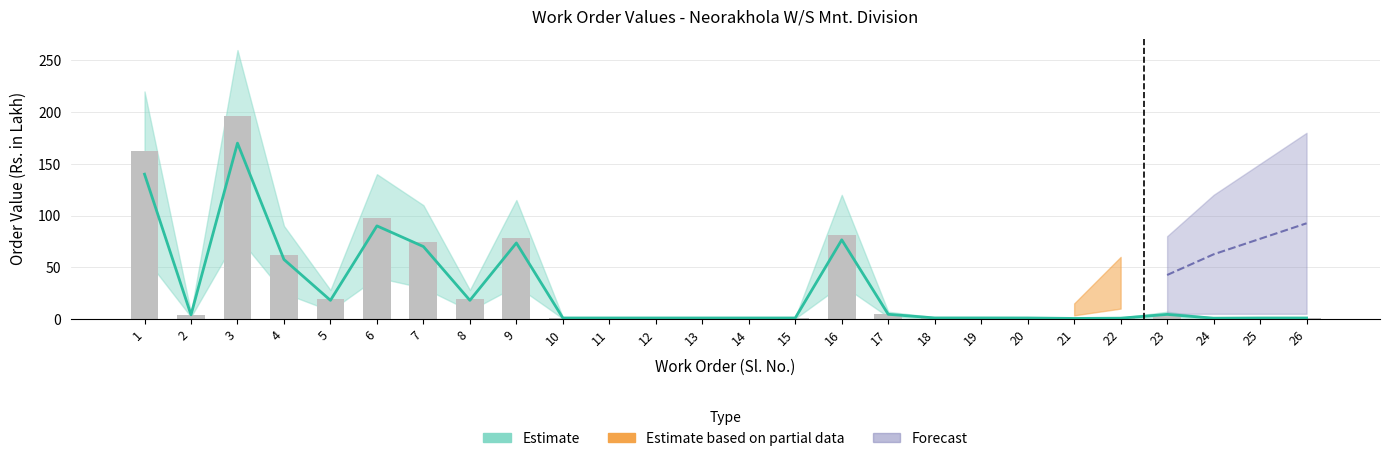

What is the spread (max minus min) of values at 6?

7.8